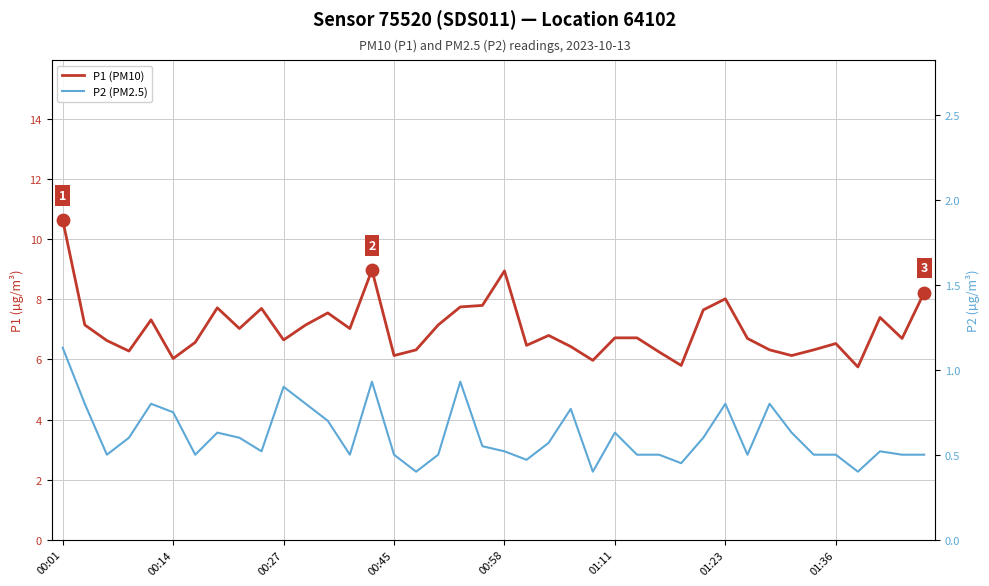

At which category is the sum across all series the highest?

00:01